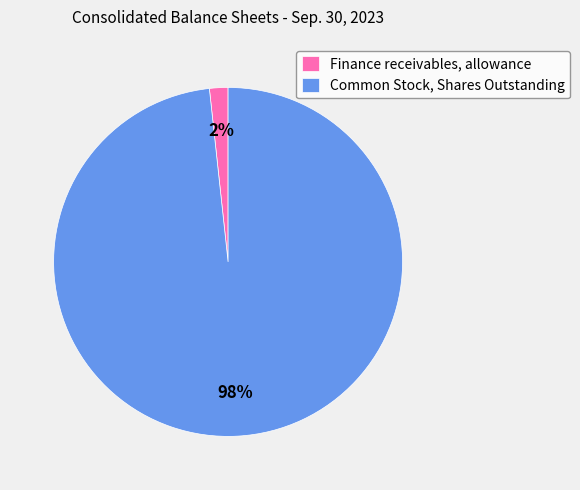

To the nearest percent, what portion does Finance receivables, allowance represent?

2%